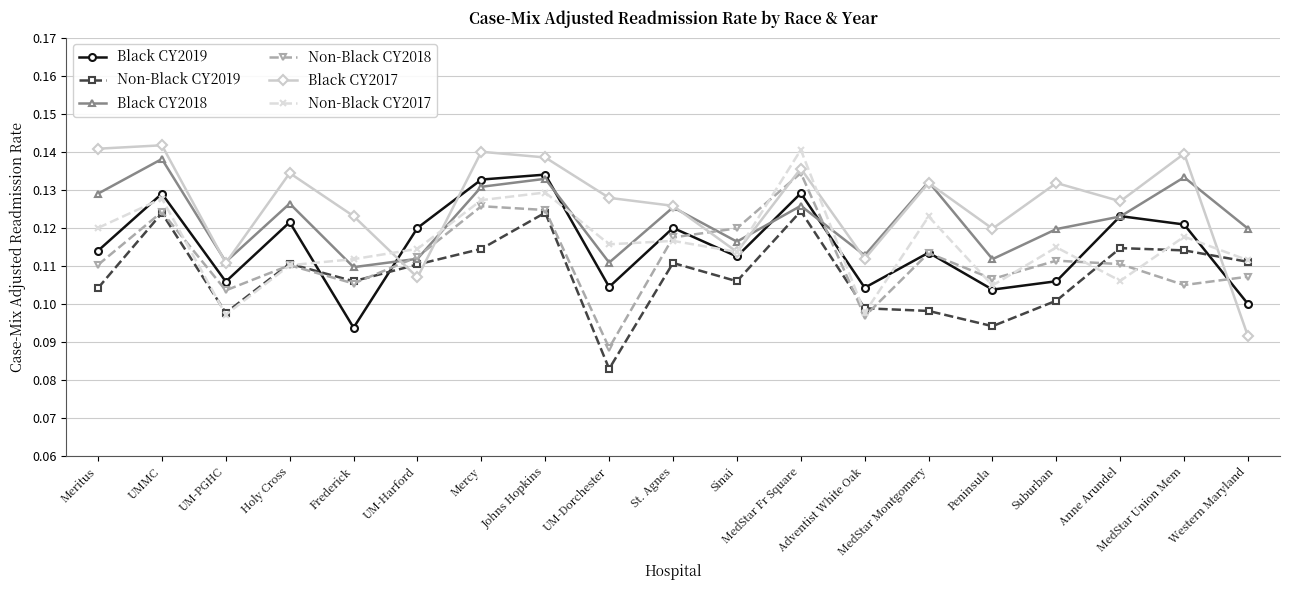

Between Sinai and MedStar Union Mem, which series saw the biggest shift?

Black CY2017